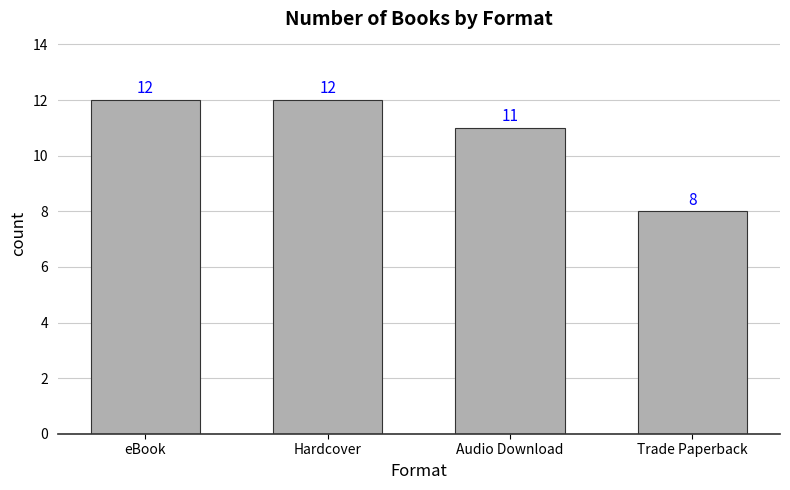

What is the difference between the values at Audio Download and Trade Paperback?

3